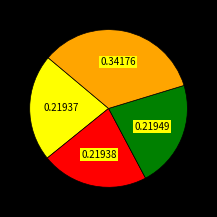

Is there a majority slice in this chart?

No